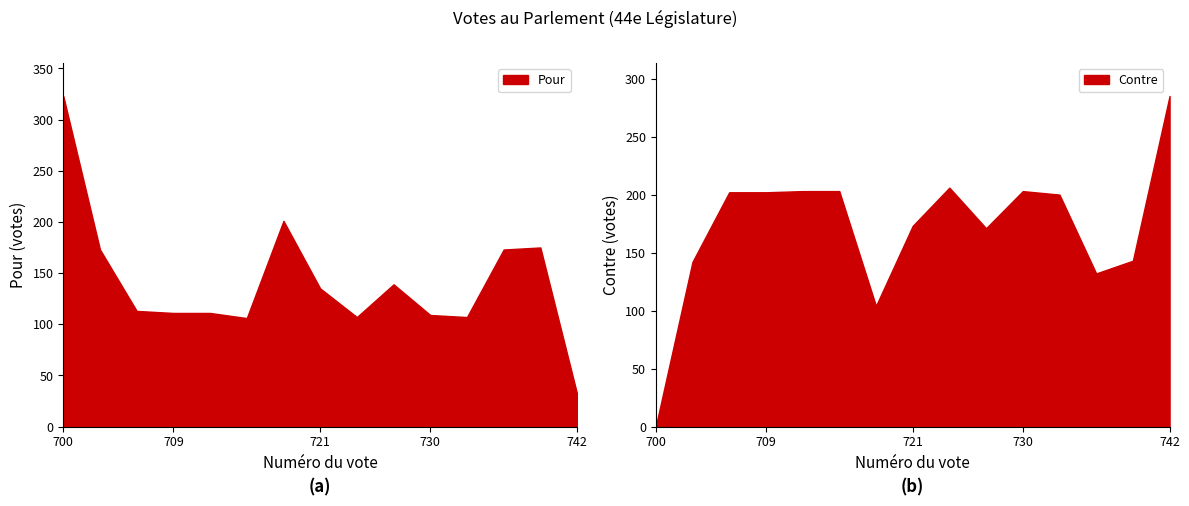

How many intersections are there between Contre and Pour?

5